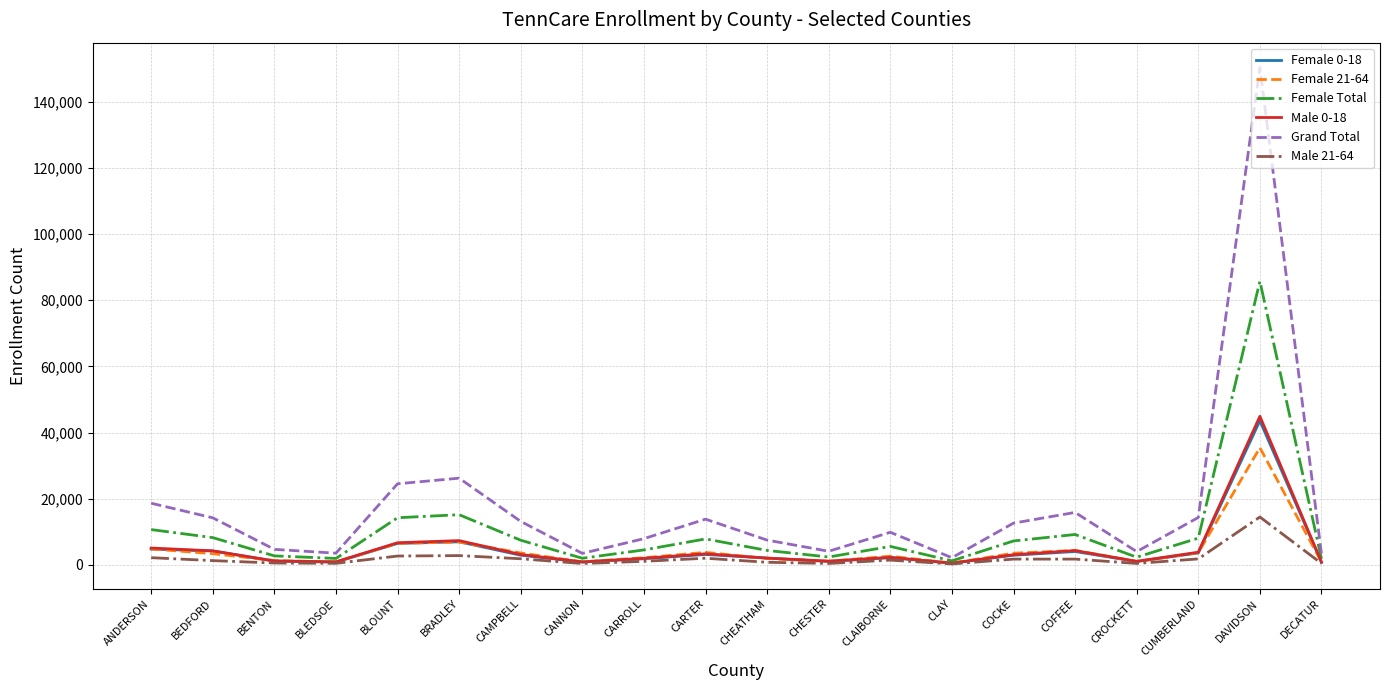

At which category is the sum across all series the highest?

DAVIDSON